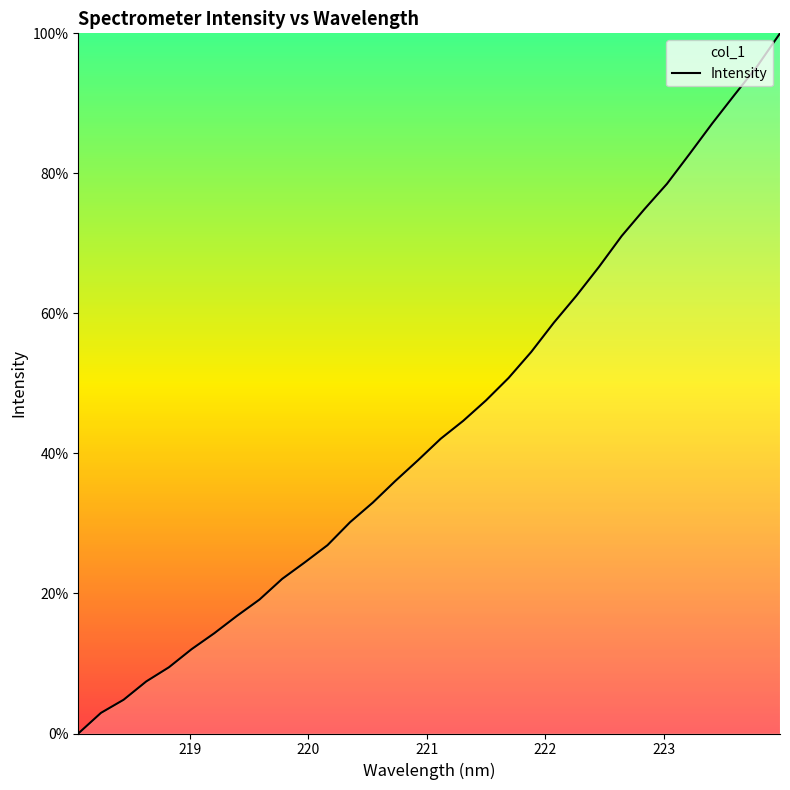

True or false: there are more than 2 points higher than both neighbors.

False